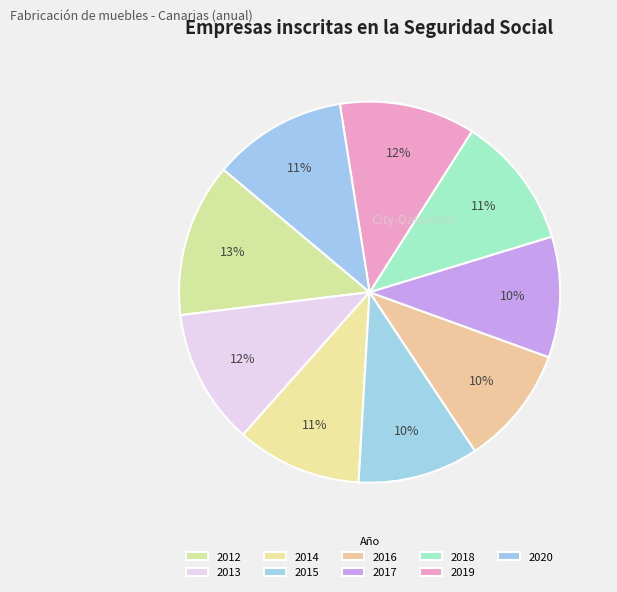

Do 2019 and 2014 together represent more than half of the pie?

No